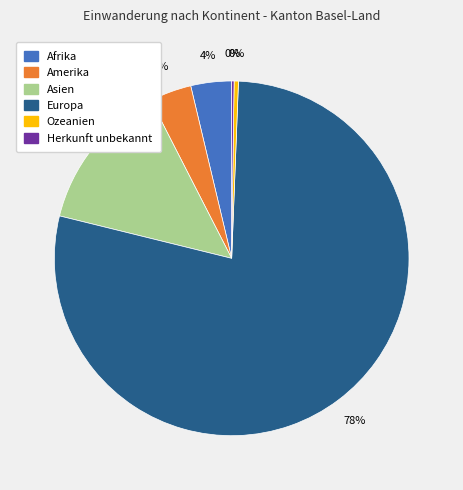

Is there any slice that represents more than half of the pie?

Yes